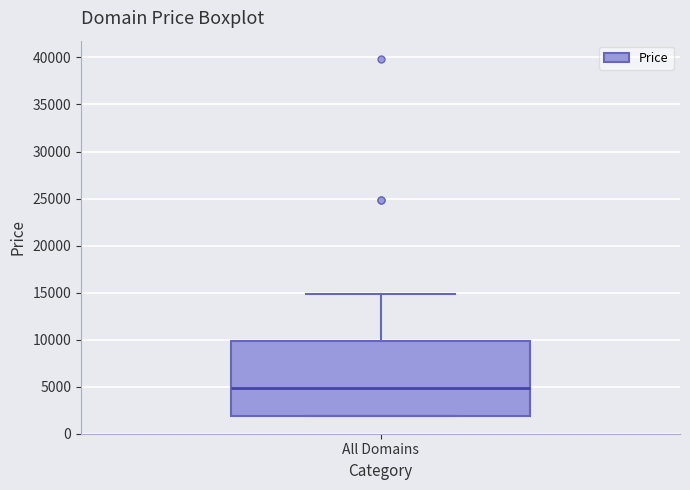

Transcribe this box plot: give where the median line is, the range the box spans, and where the two whiskers end, as read against the y-axis. The values are not printed on the chart, so give them approximately, as read against the axis.

median 5000, box 2000 to 10000, whiskers 2000 to 15000